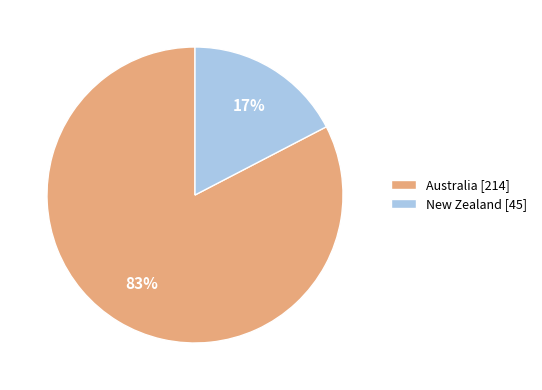

To the nearest percent, what is the average slice percentage?

50%